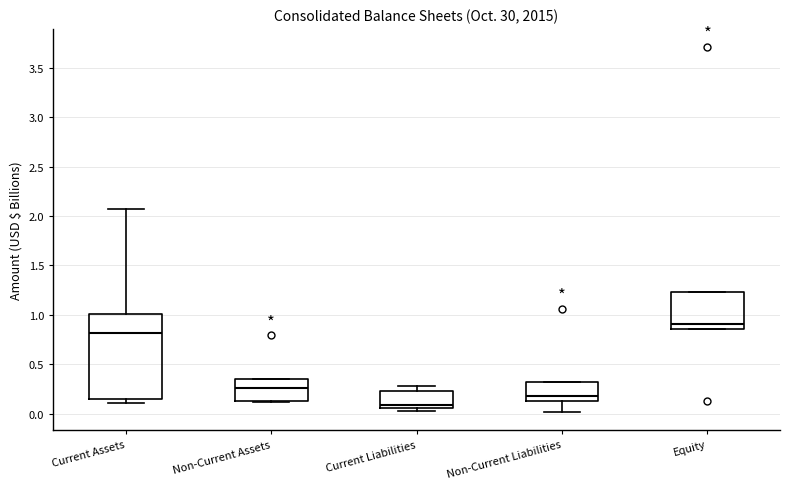

Reading left to right, read every box against the y-axis: the position of its median line, the range the box covers, and the ends of its whiskers. The values are not printed on the chart, so give them approximately, as read against the axis.

Current Assets: median 0.80, box 0.15 to 1.00, whiskers 0.10 to 2.05
Non-Current Assets: median 0.25, box 0.10 to 0.35, whiskers 0.10 to 0.35
Current Liabilities: median 0.10, box 0.05 to 0.25, whiskers 0.05 (just below the box's lower edge) to 0.30
Non-Current Liabilities: median 0.20, box 0.15 to 0.30, whiskers 0.00 to 0.30
Equity: median 0.90, box 0.85 to 1.25, whiskers 0.85 to 1.25